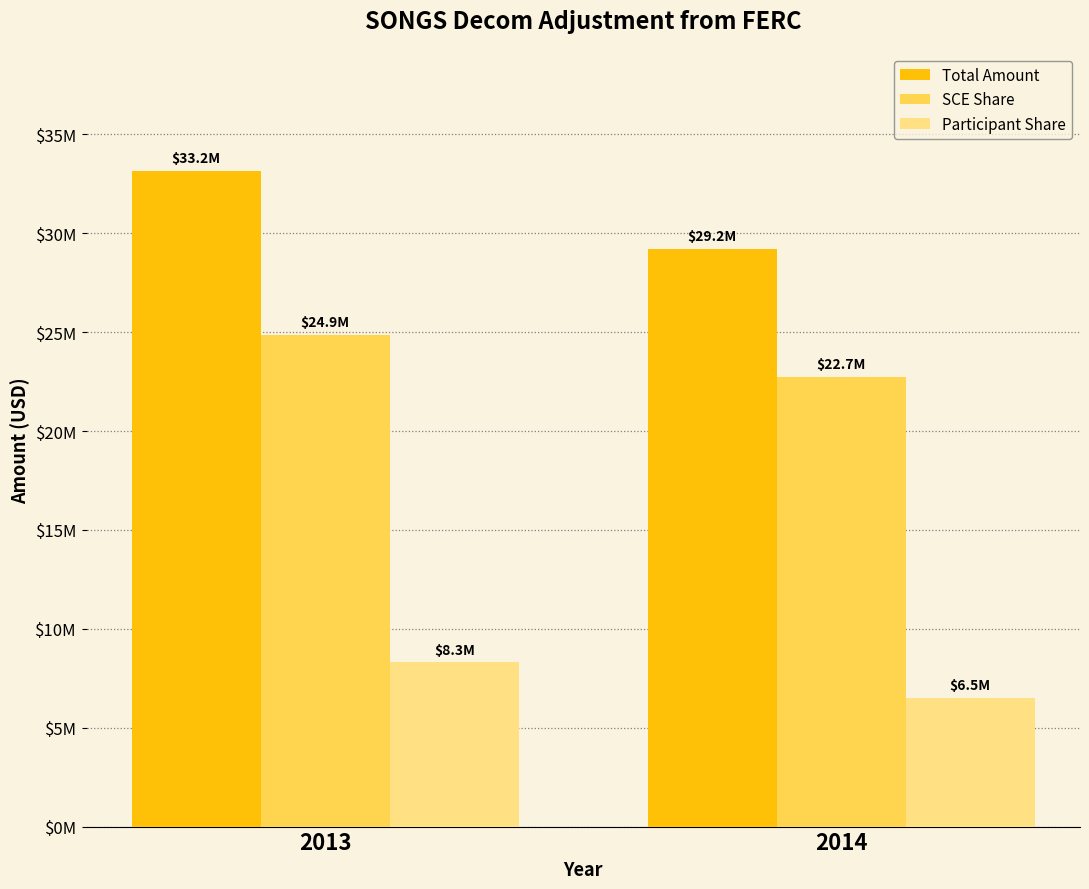

What is the difference between the maximum and minimum values in the Participant Share series?

1800846.8